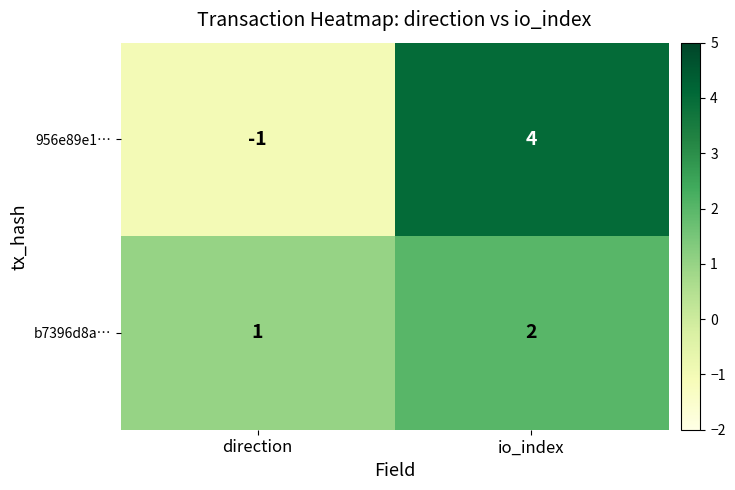

What is the sum of the b7396d8a… values at io_index and direction?

3